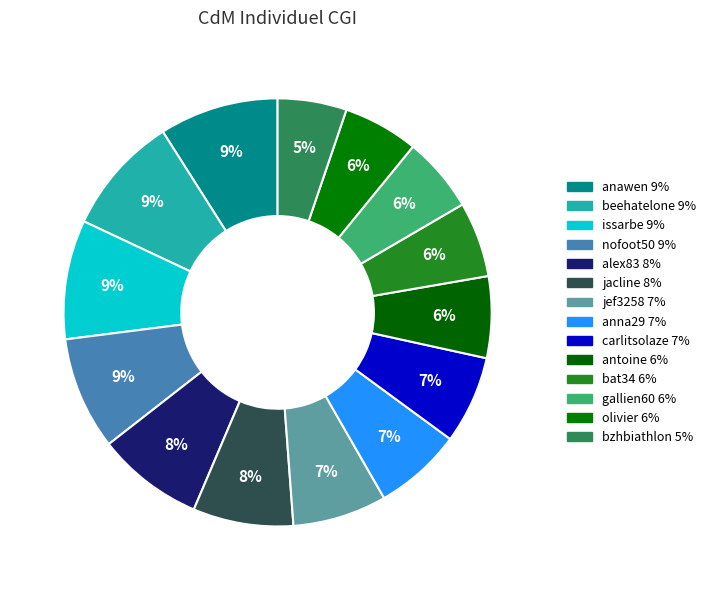

Does beehatelone represent more than half of the total?

No